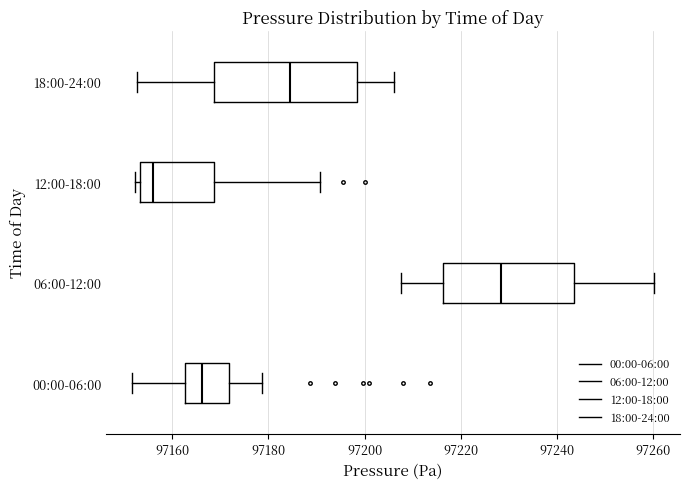

Where does the left whisker of the box for 06:00-12:00 end on the x-axis? The values are not printed on the chart, so give them approximately, as read against the axis.

97208